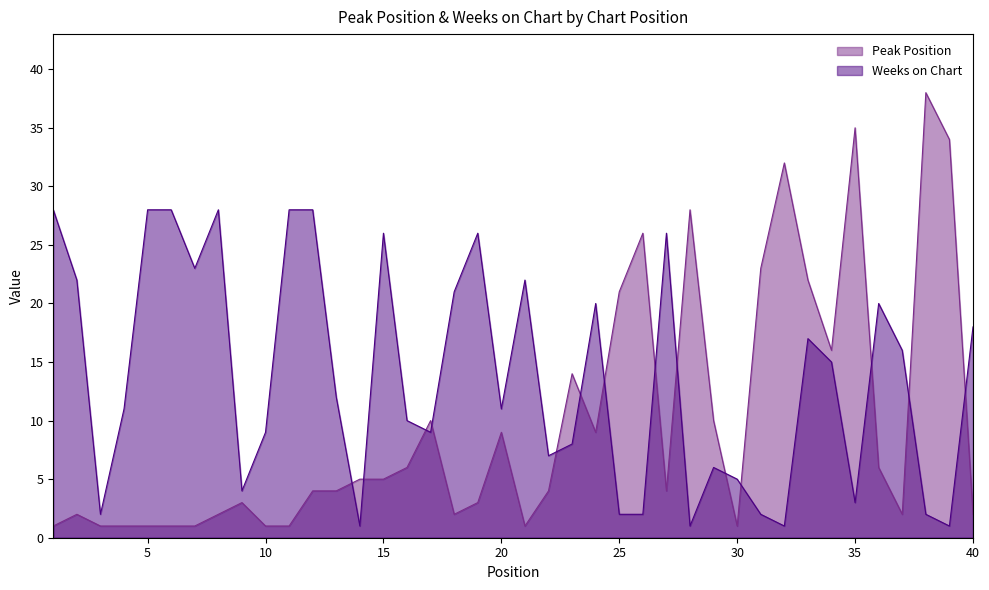

The value of Peak Position at 35 is 18. True or false?

False